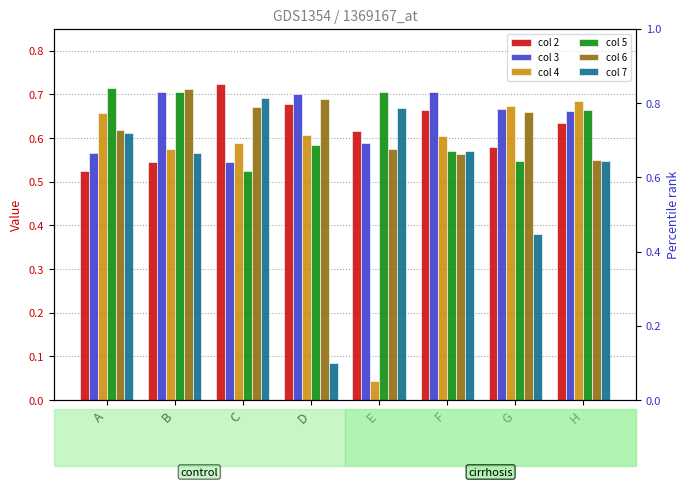

Read the col 7 value at G.

0.4